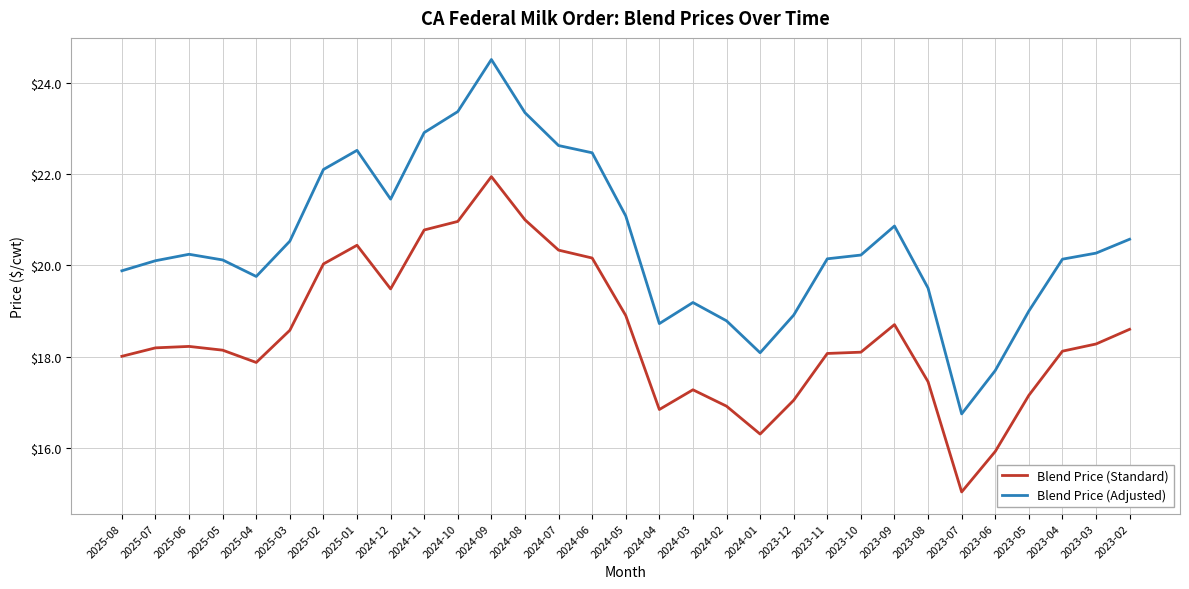

Which series has the widest spread of values?

Blend Price (Adjusted)